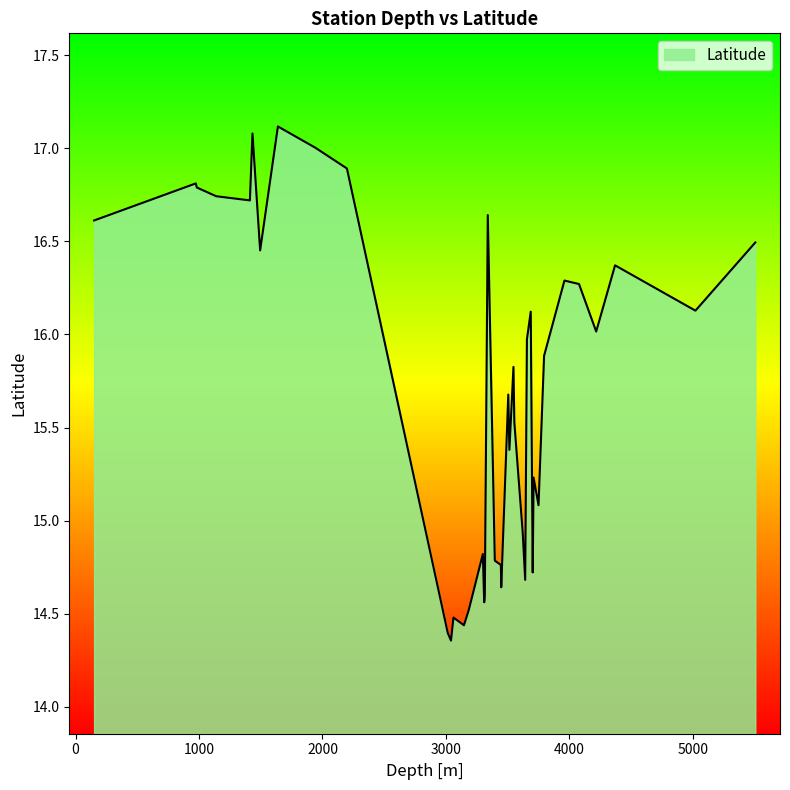

What is the maximum value shown in the chart?

17.1